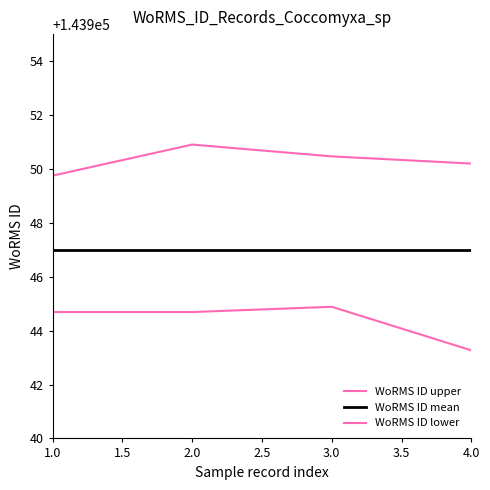

Rank the series by their maximum value, from lowest to highest.

WoRMS ID lower, WoRMS ID mean, WoRMS ID upper